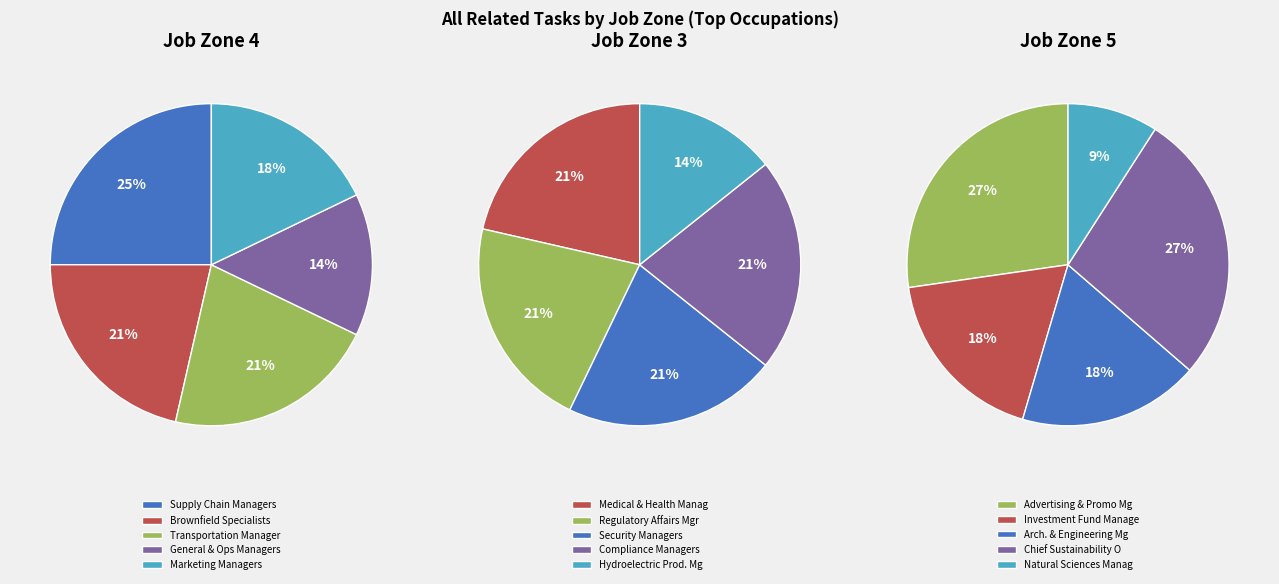

Does Regulatory Affairs Managers account for over 50% of the chart?

No